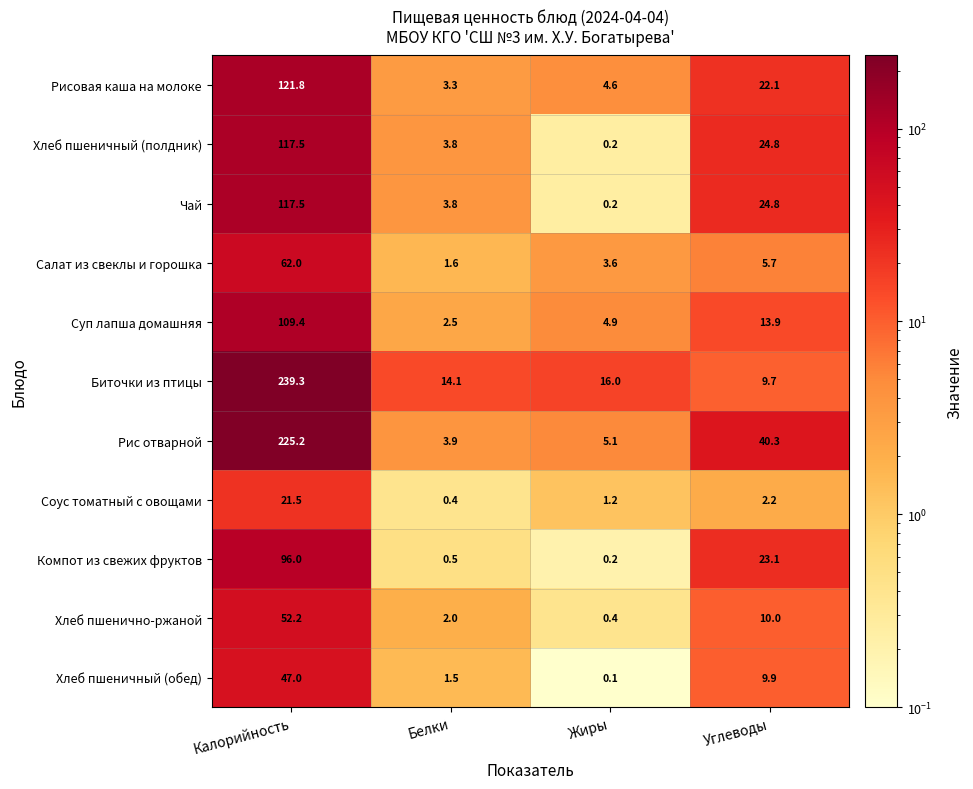

Is the value of Хлеб пшенично-ржаной at Жиры greater than the value of Компот из свежих фруктов at Калорийность?

No